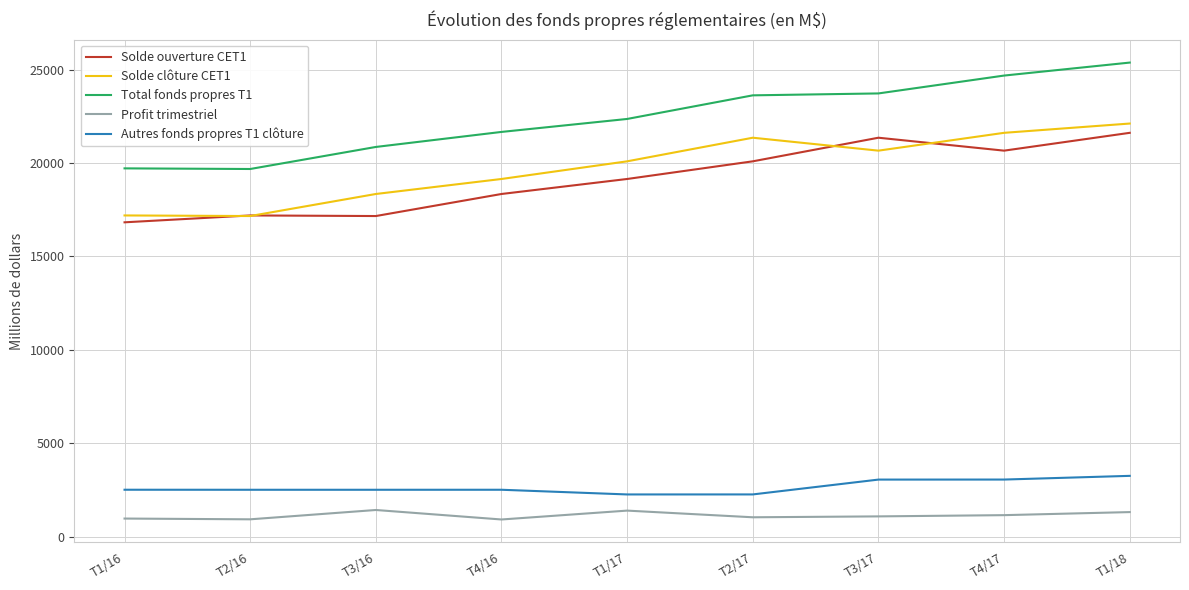

Rank the series at T2/17 from highest to lowest value.

Total fonds propres T1, Solde clôture CET1, Solde ouverture CET1, Autres fonds propres T1 clôture, Profit trimestriel